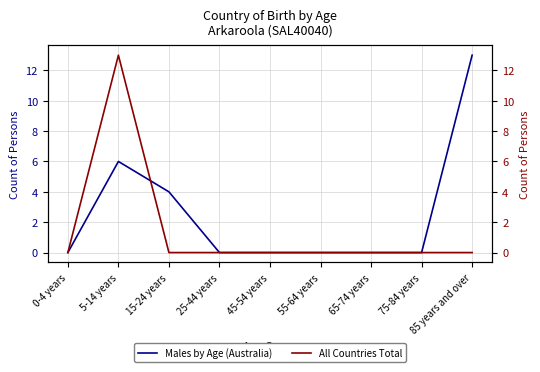

How many categories are shown in the chart?

9